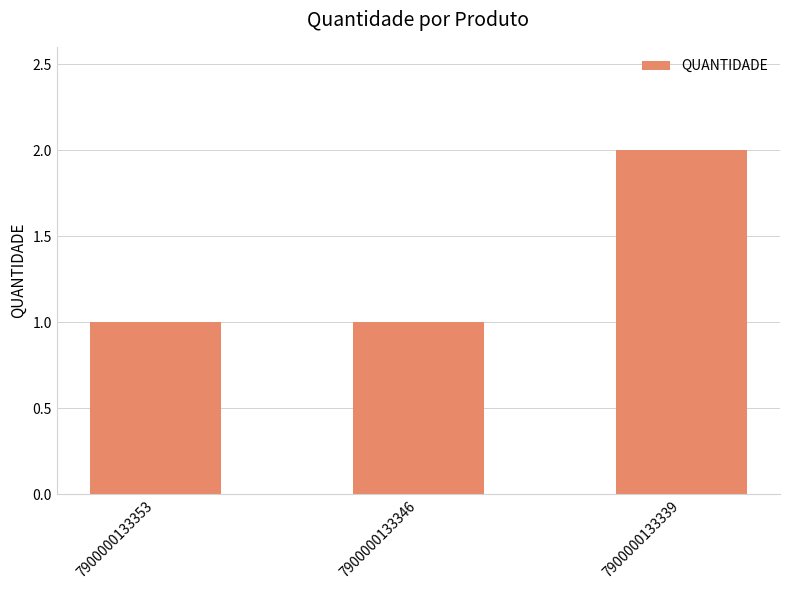

How many series are shown in this chart?

1